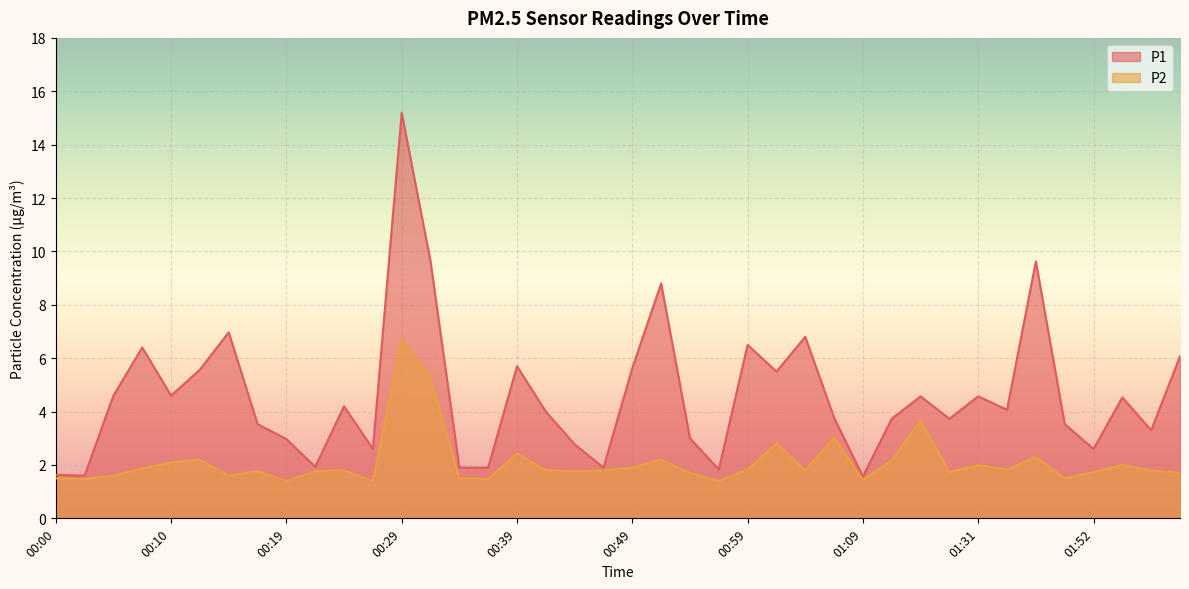

Read the P2 value at 00:17.

1.8